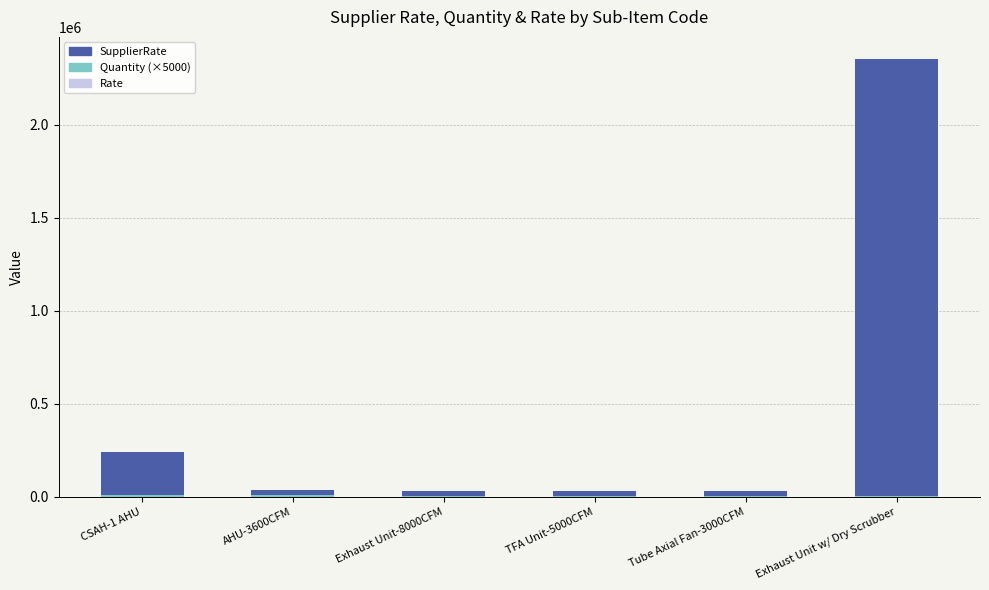

At which category is the sum across all series the highest?

Exhaust Unit w/ Dry Scrubber